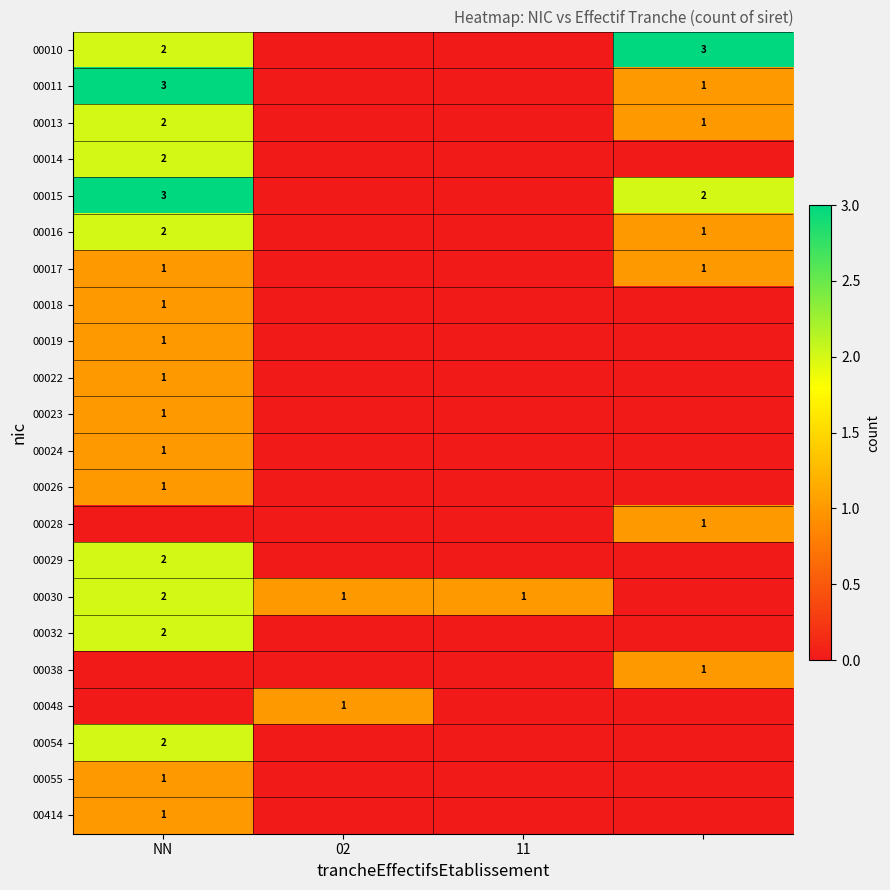

What is the difference between the highest and lowest values at NN?

3